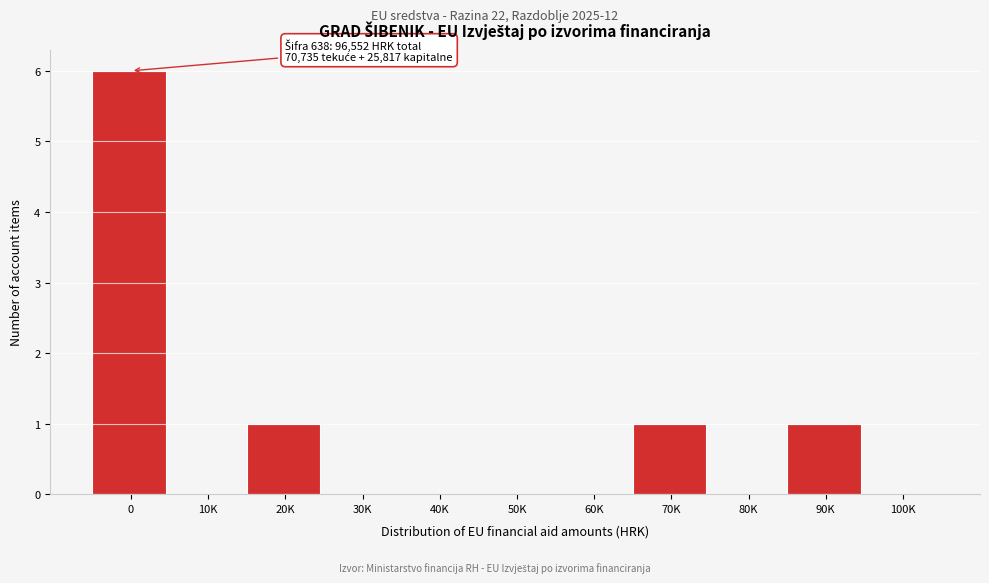

Reading left to right, list all the values displayed in this chart.

0=6	10K=0	20K=1	30K=0	40K=0	50K=0	60K=0	70K=1	80K=0	90K=1	100K=0